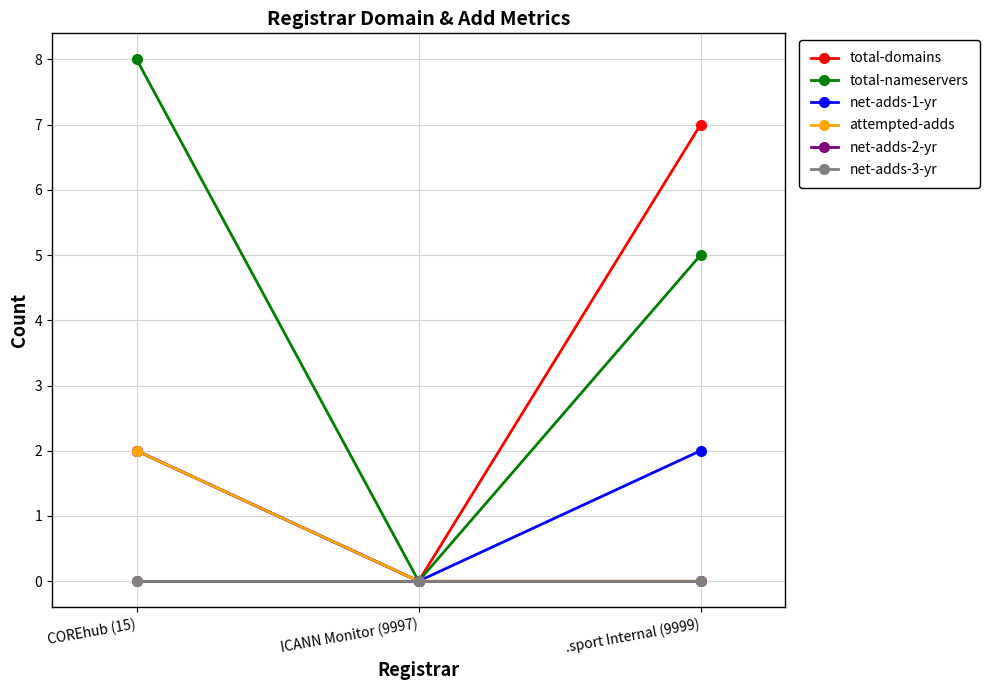

Between COREhub (15) and ICANN Monitor (9997), which series saw the biggest shift?

total-nameservers